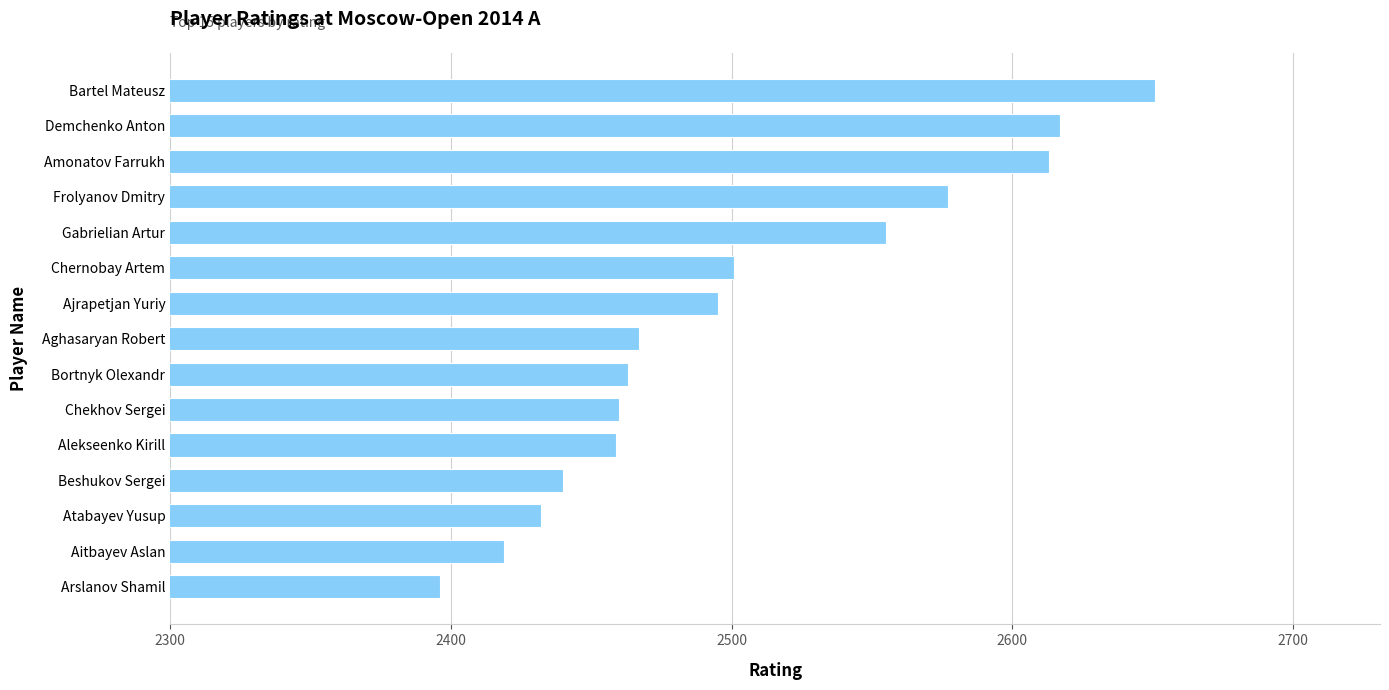

What is the minimum value shown in the chart?

2396